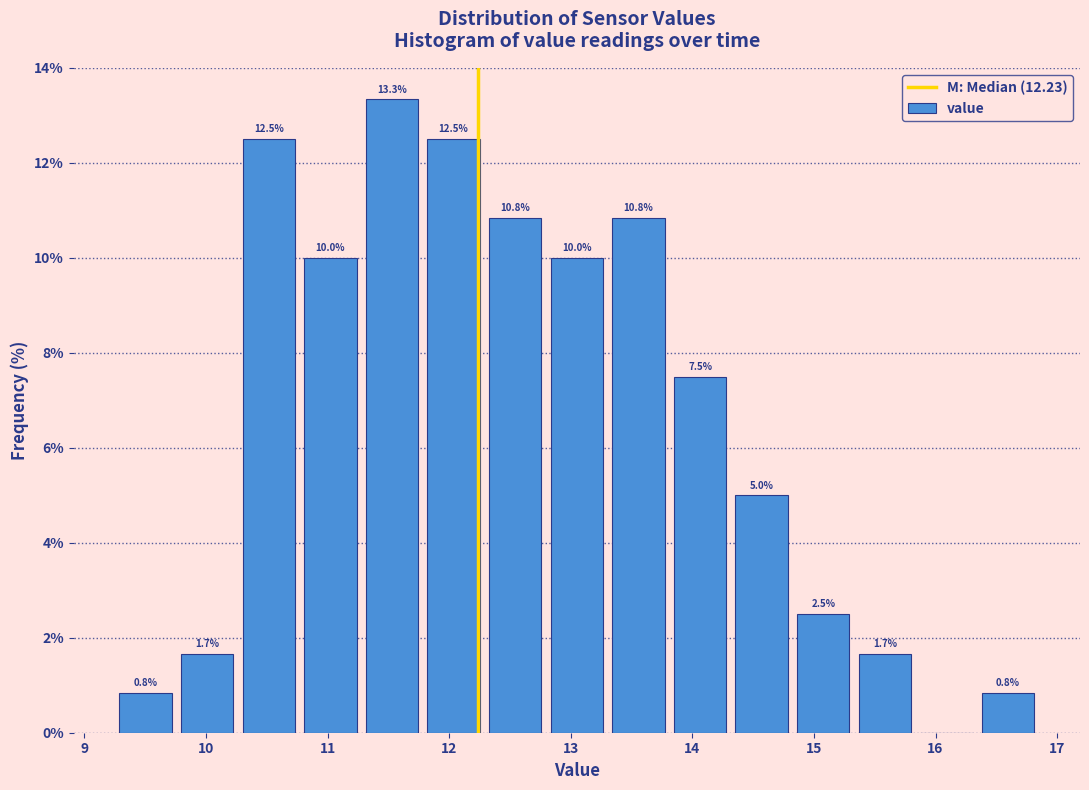

Which range on the x-axis has the tallest bar?

11.3 to 11.8